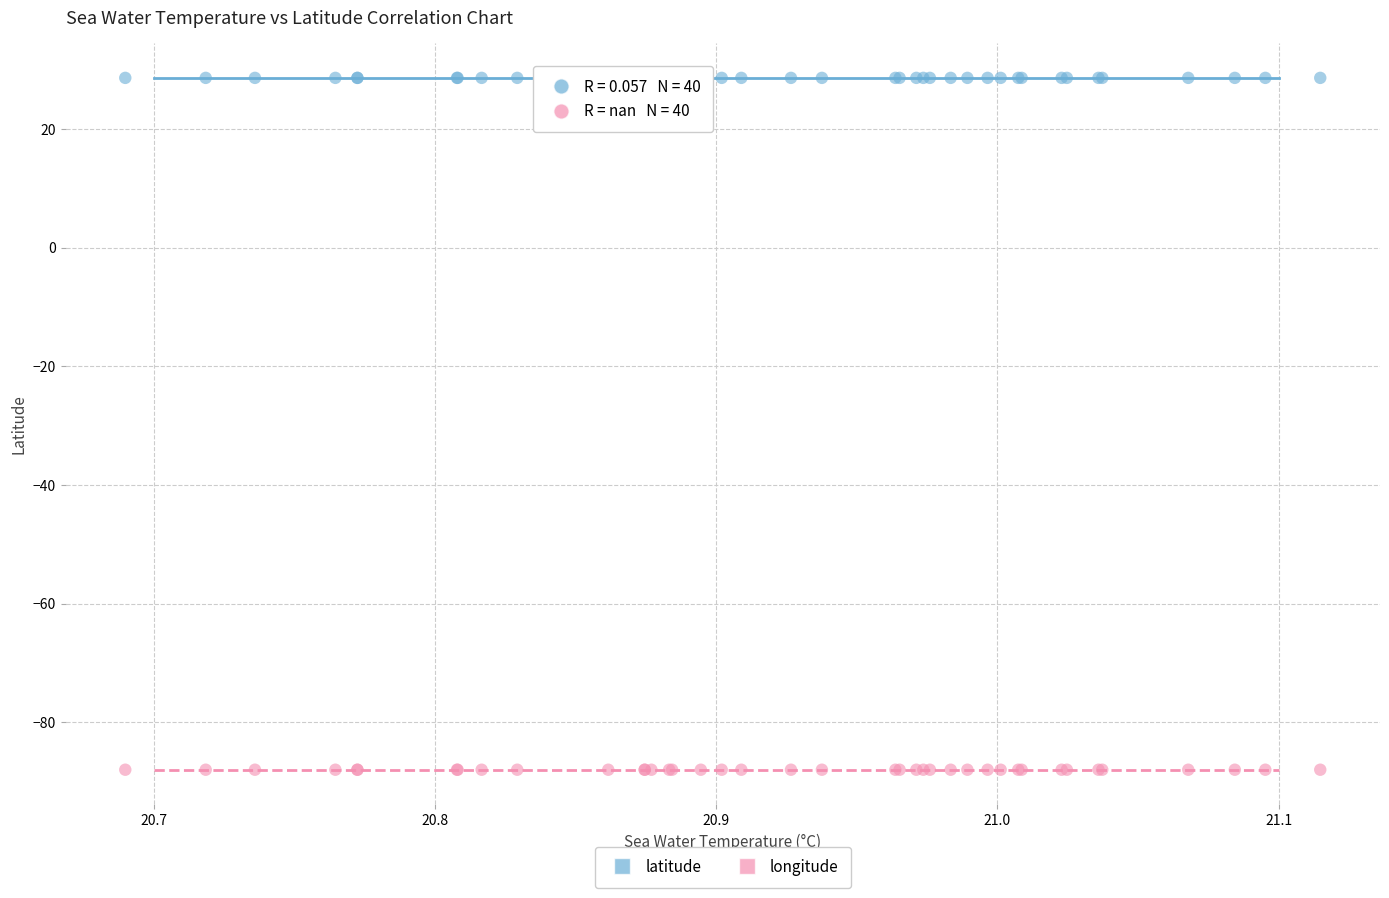

Which series reaches the minimum Y coordinate?

longitude